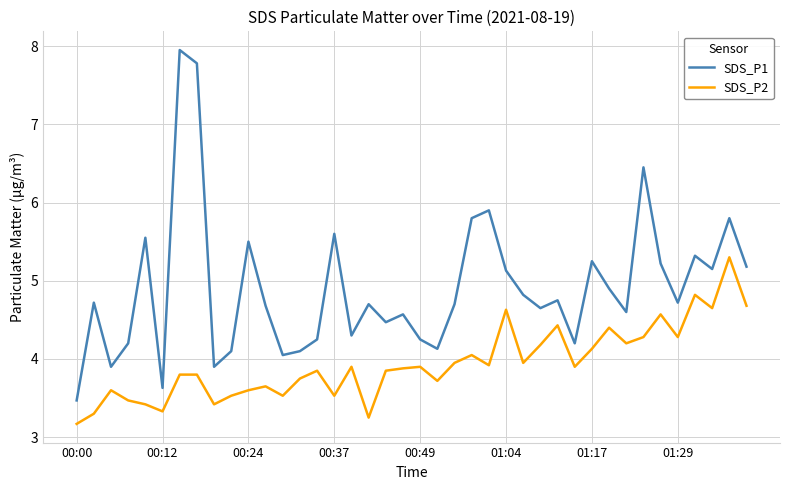

What is the minimum value shown in the chart?

3.2